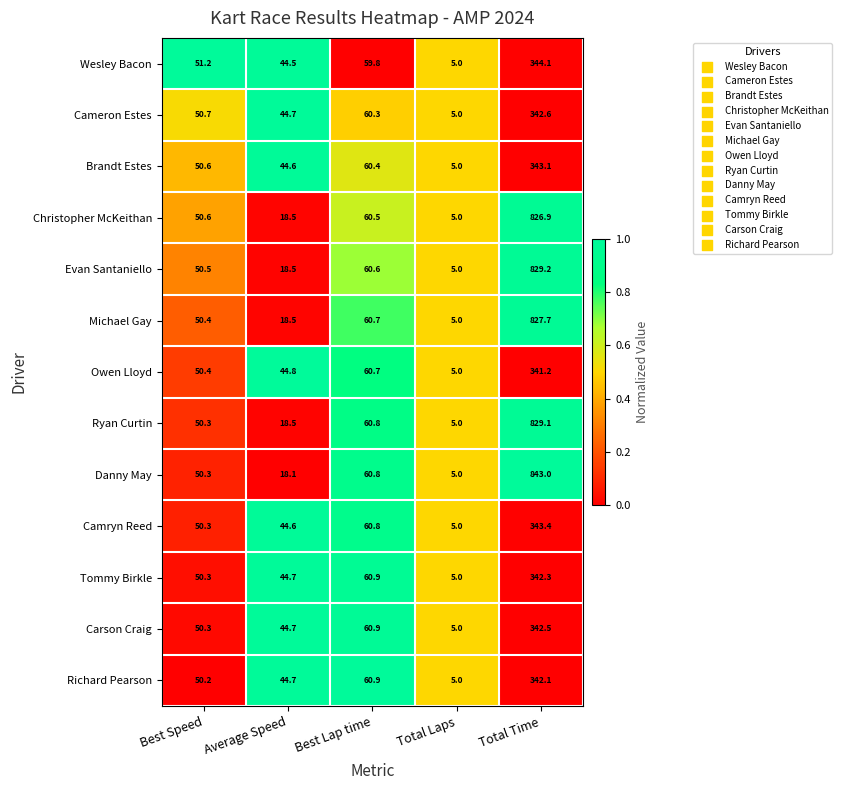

Rank the categories by Danny May value from lowest to highest.

Total Laps, Average Speed, Best Speed, Best Lap time, Total Time